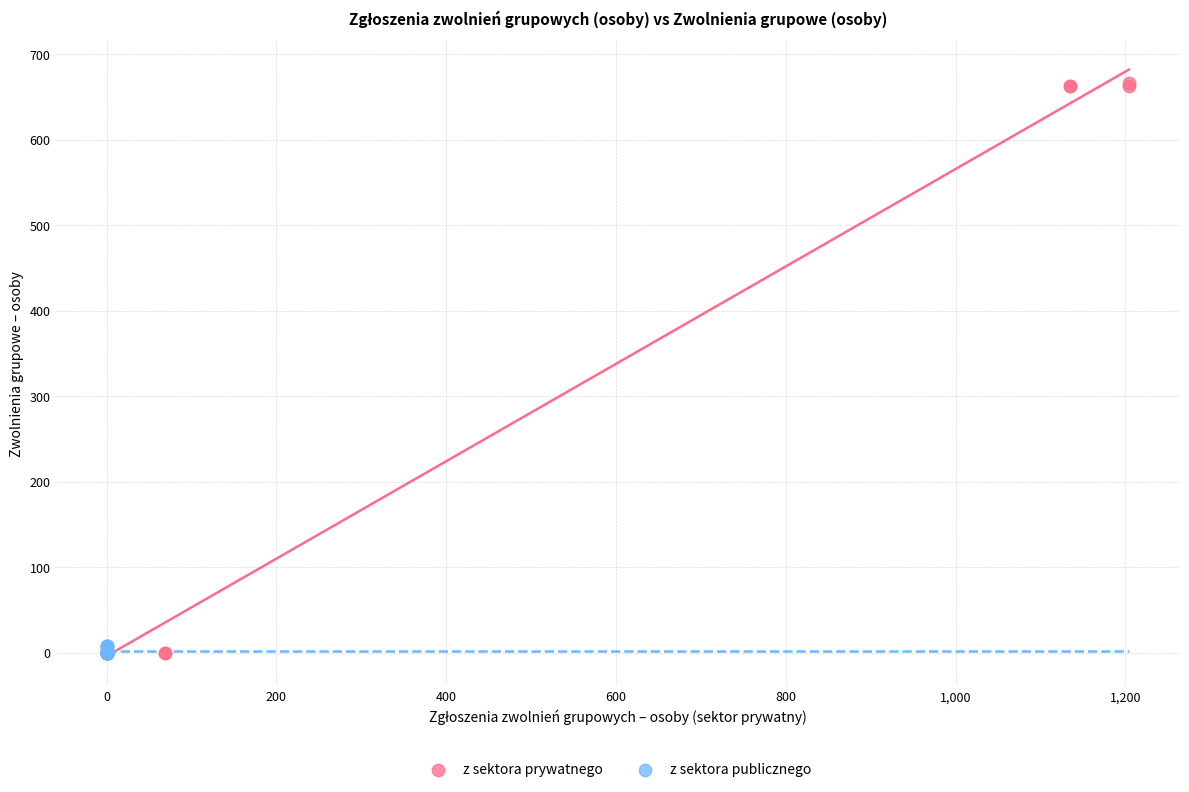

What are all the series names shown in the legend?

z sektora prywatnego, z sektora publicznego